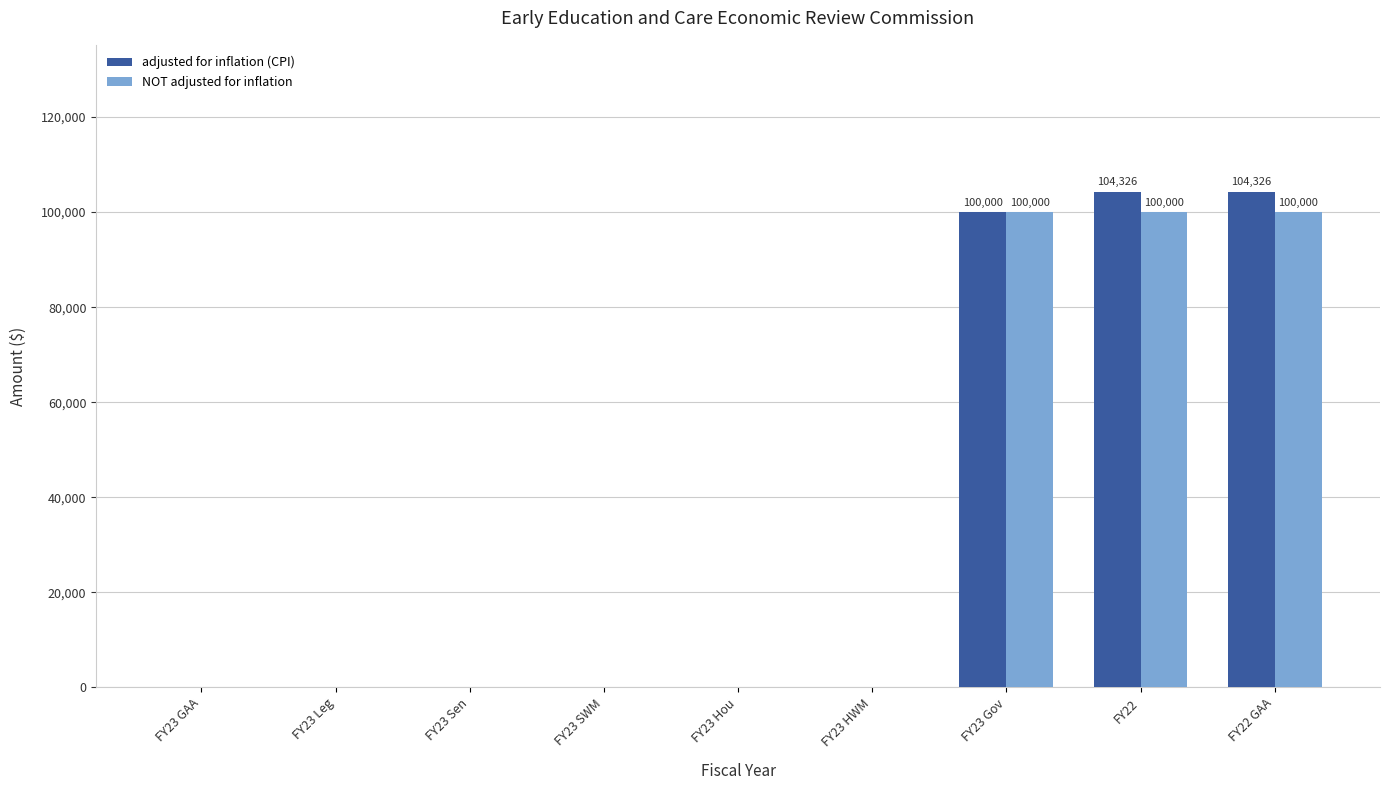

What is the sum of the adjusted for inflation (CPI) values at FY22 and FY22 GAA?

208652